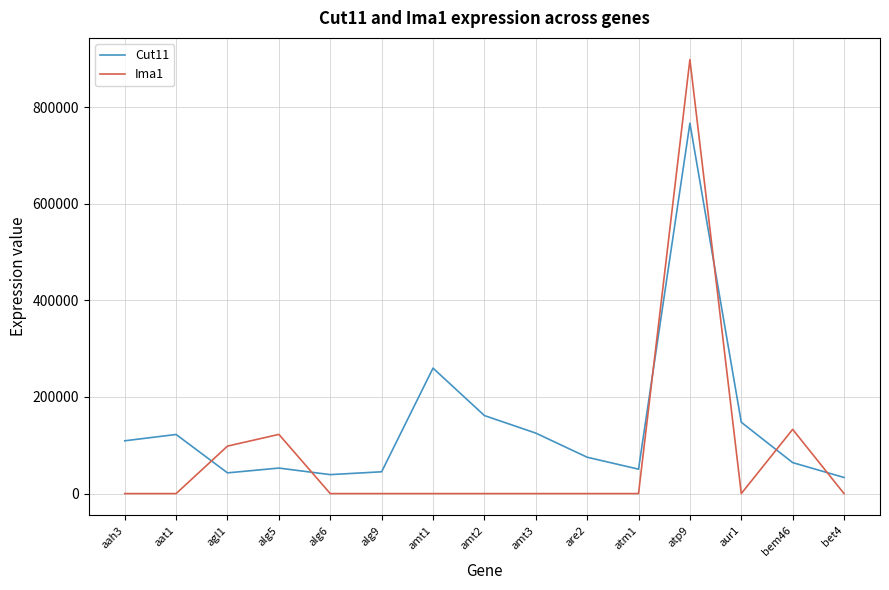

The value of Cut11 at amt1 is 259664.9. True or false?

True